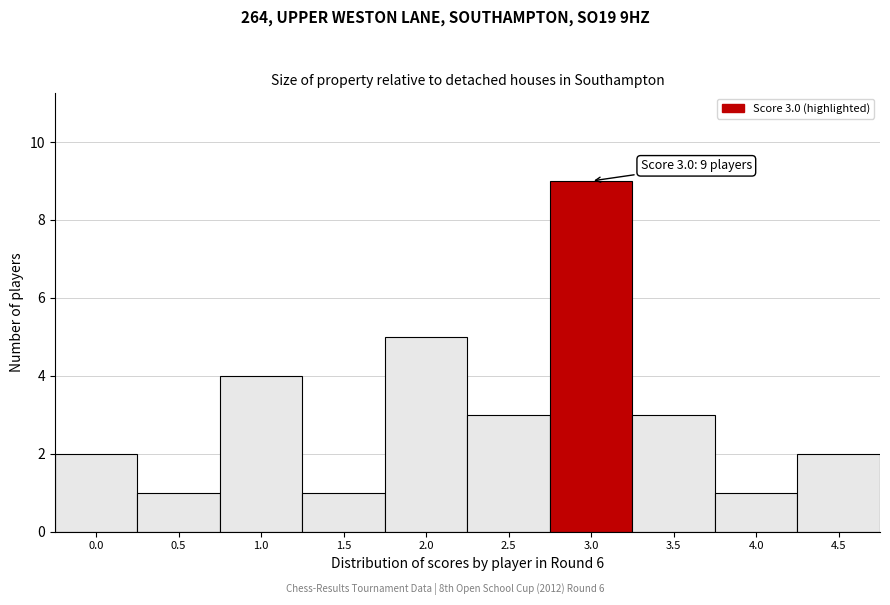

Reading left to right, list all the values displayed in this chart.

0.0=2	0.5=1	1.0=4	1.5=1	2.0=5	2.5=3	3.0=9	3.5=3	4.0=1	4.5=2